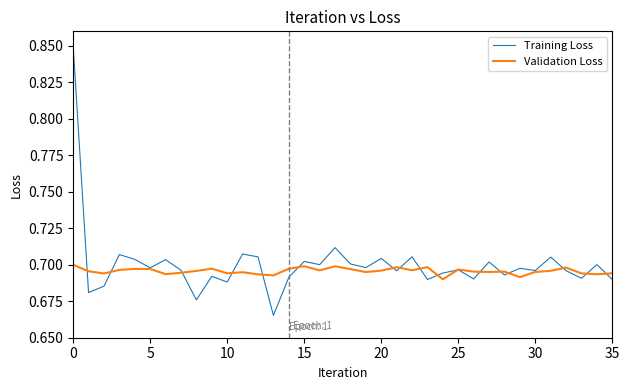

Which series has the widest spread of values?

Training Loss